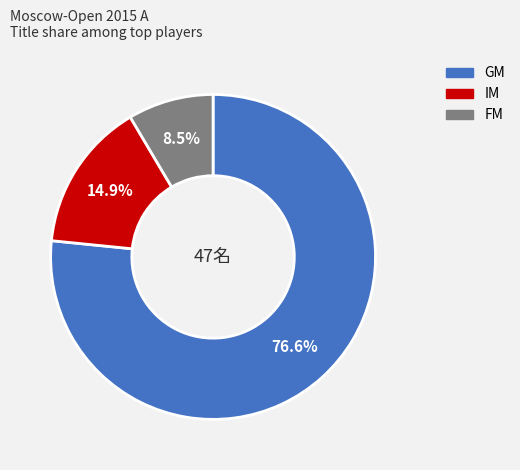

Rank the categories by value from highest to lowest.

GM, IM, FM